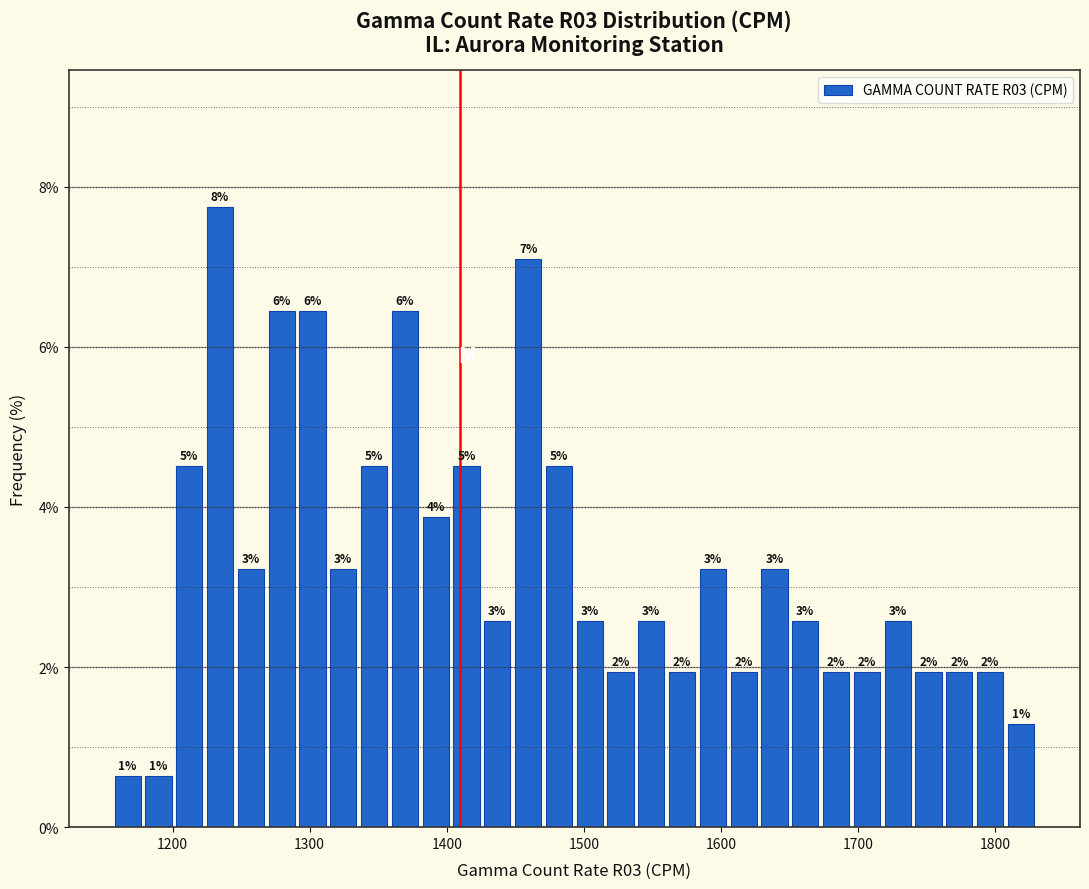

Read against the x-axis, roughly where is the centre of the tallest bar?

1230